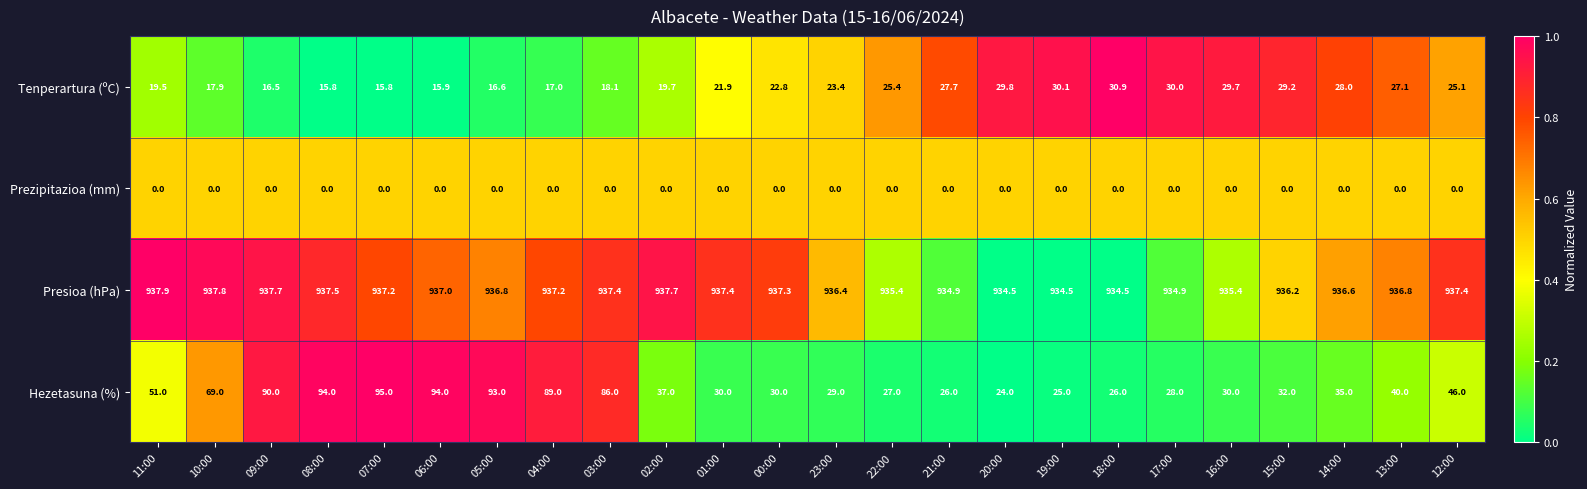

At how many categories does at least one series exceed 731?

24